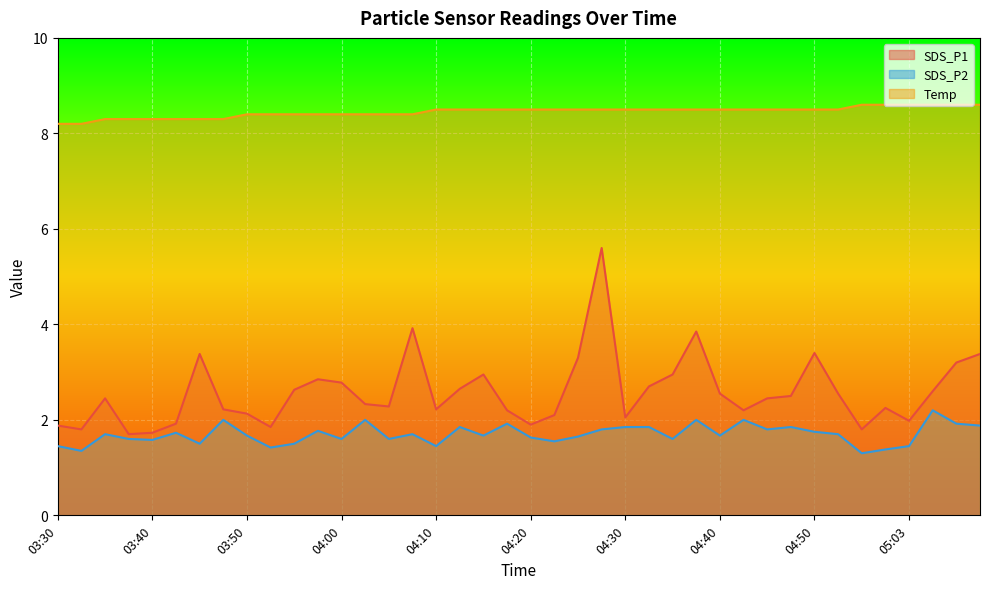

Reading right to left, what are all the values shown in this chart?

SDS_P1: 05:11=3.4	05:08=3.2	05:06=2.6	05:03=2.0	04:57=2.2	04:55=1.8	04:52=2.5	04:50=3.4	04:47=2.5	04:45=2.5	04:42=2.2	04:40=2.5	04:37=3.9	04:35=3.0	04:32=2.7	04:30=2.0	04:27=5.6	04:25=3.3	04:22=2.1	04:20=1.9	04:17=2.2	04:15=3.0	04:12=2.6	04:10=2.2	04:07=3.9	04:05=2.3	04:02=2.3	04:00=2.8	03:57=2.9	03:55=2.6	03:52=1.9	03:50=2.1	03:47=2.2	03:45=3.4	03:43=1.9	03:40=1.7	03:38=1.7	03:35=2.5	03:33=1.8	03:30=1.9
SDS_P2: 05:11=1.9	05:08=1.9	05:06=2.2	05:03=1.4	04:57=1.4	04:55=1.3	04:52=1.7	04:50=1.8	04:47=1.9	04:45=1.8	04:42=2.0	04:40=1.7	04:37=2.0	04:35=1.6	04:32=1.9	04:30=1.9	04:27=1.8	04:25=1.6	04:22=1.6	04:20=1.6	04:17=1.9	04:15=1.7	04:12=1.9	04:10=1.4	04:07=1.7	04:05=1.6	04:02=2.0	04:00=1.6	03:57=1.8	03:55=1.5	03:52=1.4	03:50=1.7	03:47=2.0	03:45=1.5	03:43=1.7	03:40=1.6	03:38=1.6	03:35=1.7	03:33=1.4	03:30=1.4
Temp: 05:11=8.6	05:08=8.6	05:06=8.6	05:03=8.6	04:57=8.6	04:55=8.6	04:52=8.5	04:50=8.5	04:47=8.5	04:45=8.5	04:42=8.5	04:40=8.5	04:37=8.5	04:35=8.5	04:32=8.5	04:30=8.5	04:27=8.5	04:25=8.5	04:22=8.5	04:20=8.5	04:17=8.5	04:15=8.5	04:12=8.5	04:10=8.5	04:07=8.4	04:05=8.4	04:02=8.4	04:00=8.4	03:57=8.4	03:55=8.4	03:52=8.4	03:50=8.4	03:47=8.3	03:45=8.3	03:43=8.3	03:40=8.3	03:38=8.3	03:35=8.3	03:33=8.2	03:30=8.2